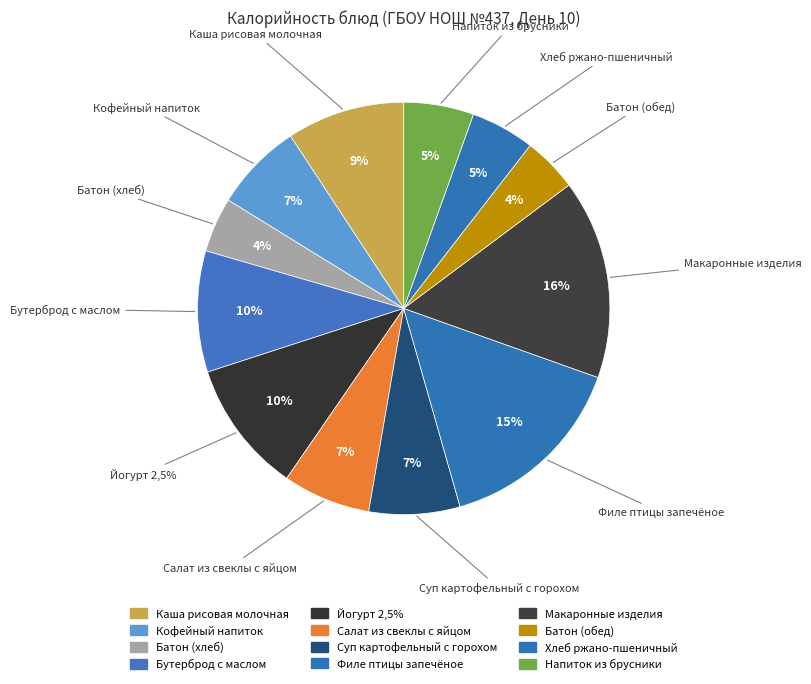

To the nearest percent, what is the average slice percentage?

8%